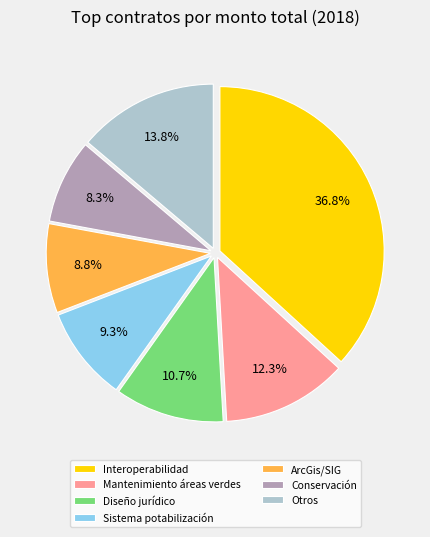

What is the total percentage of Mantenimiento áreas verdes and Interoperabilidad?

49.1%